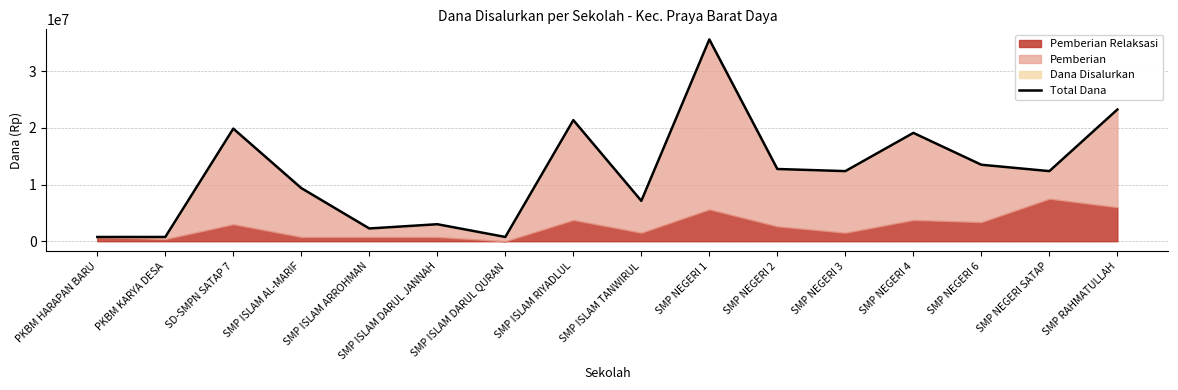

What is the maximum value shown in the chart?

35625000